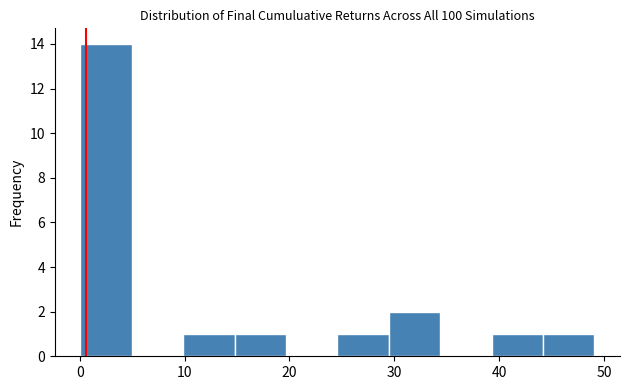

What is the height of the bar covering 10 to 15 on the x-axis? Neither the bar edges nor the heights are printed on the chart, so give them approximately, as read against the axes.

1